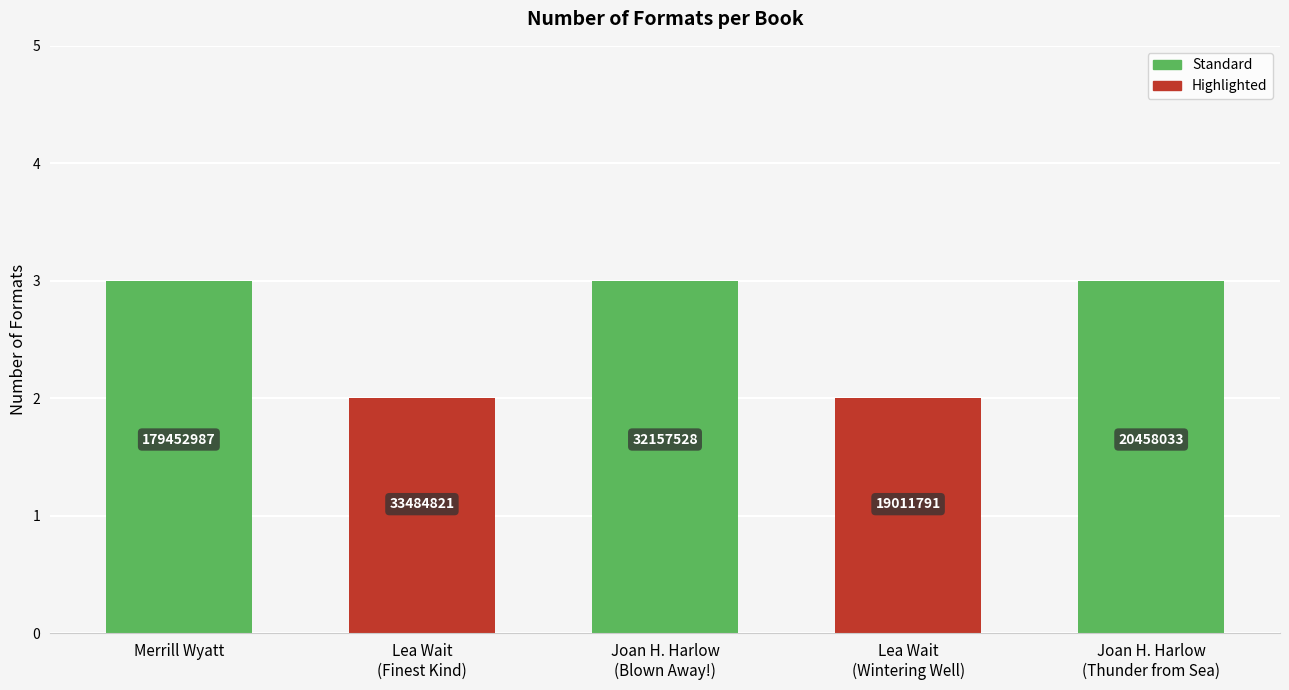

What is the difference between the second highest and minimum values?

1